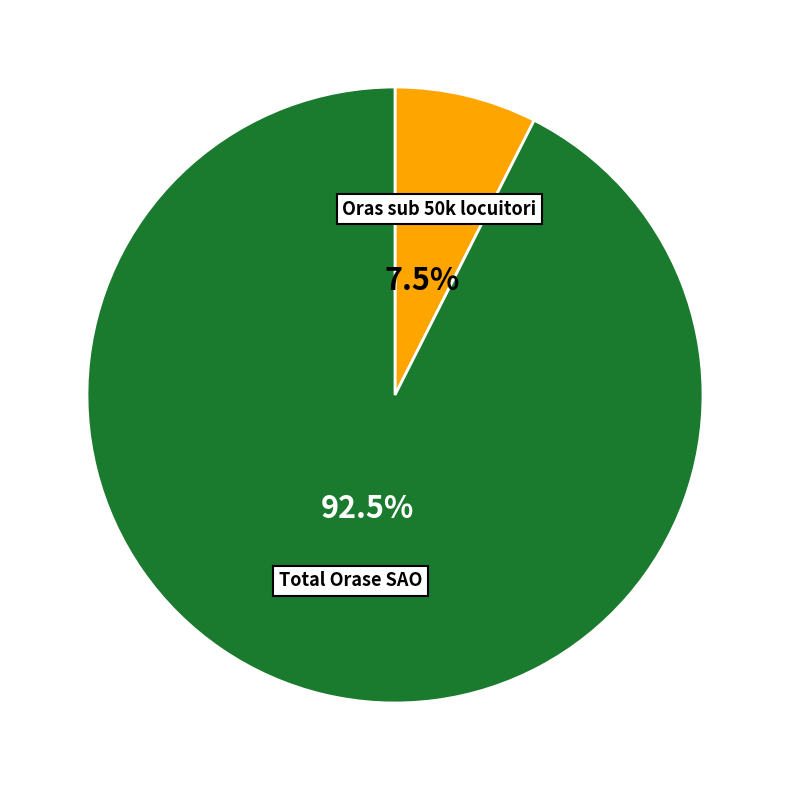

Between Oras sub 50k locuitori and Total Orase SAO, which is larger?

Total Orase SAO